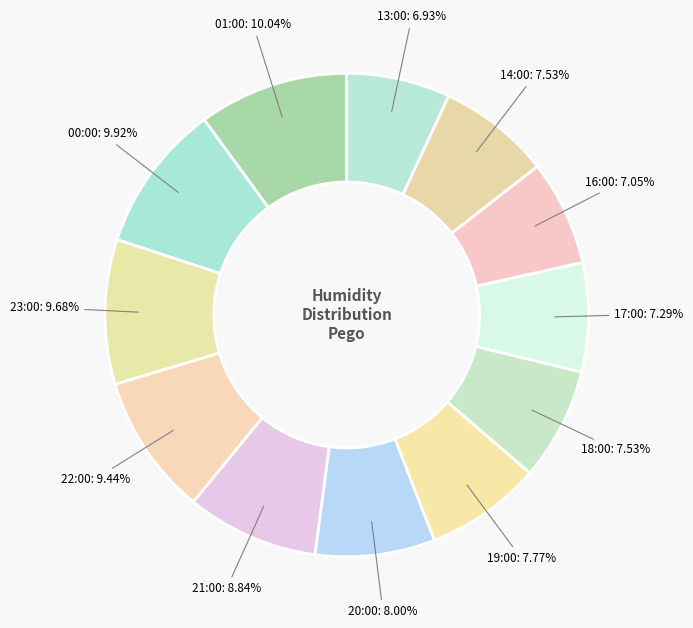

To the nearest percent, what is the average slice percentage?

8%